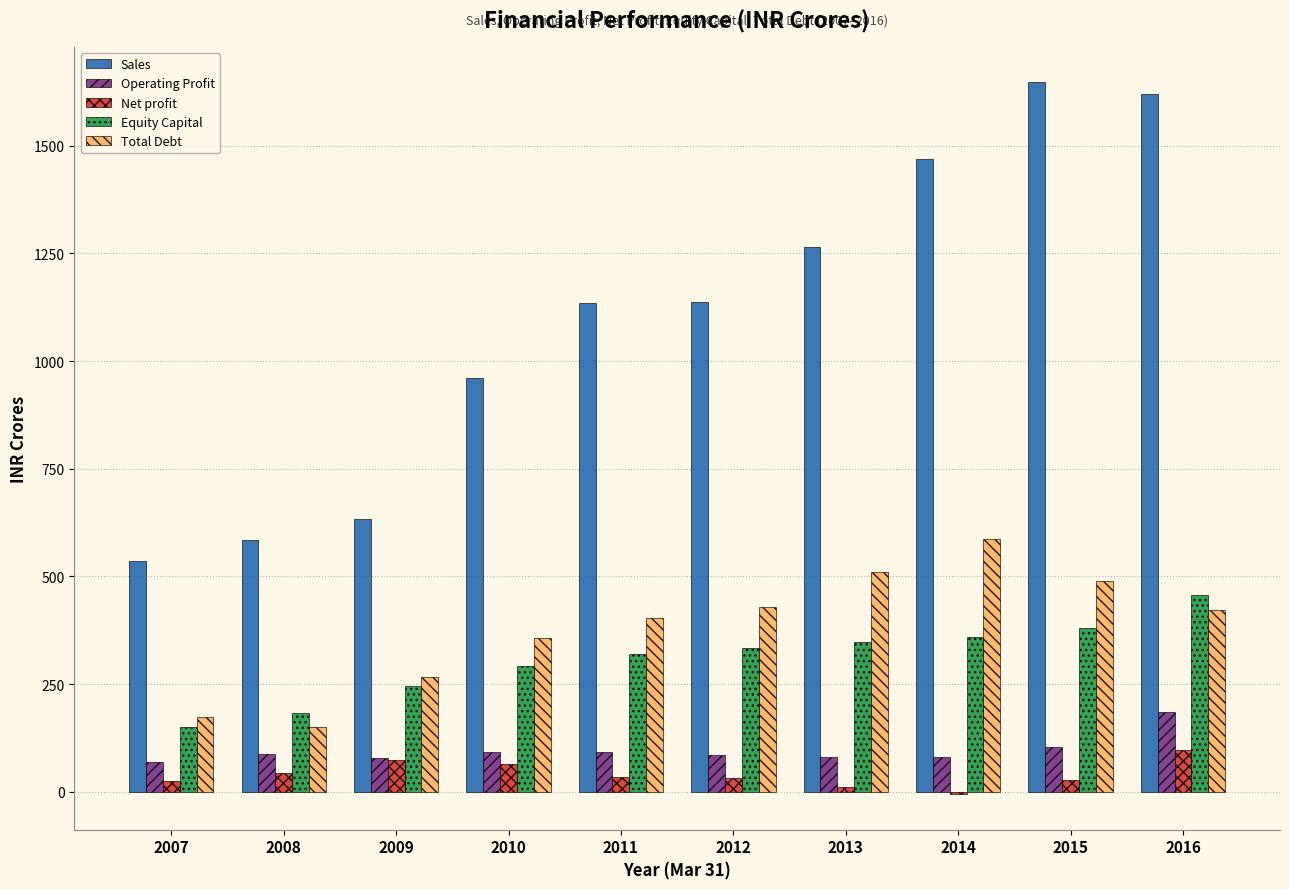

What is the value of the Net profit bar at the 8th from the left?

-5.5